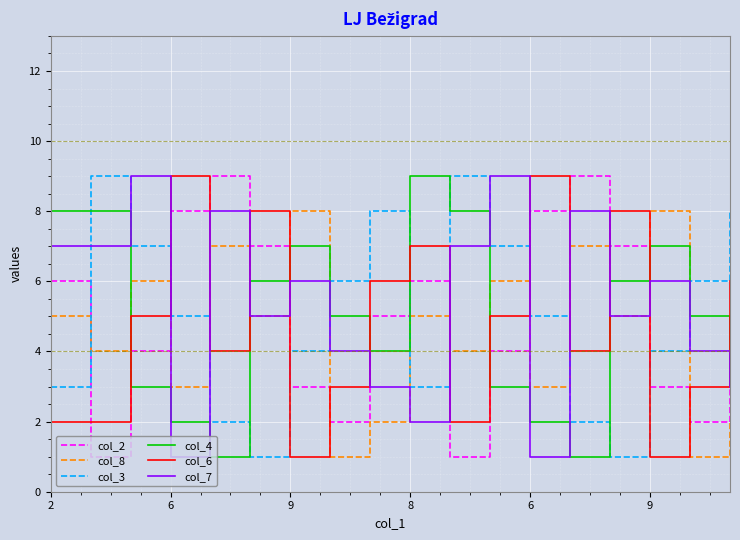

Reading left to right, extract all data points from this chart.

col_2: 6	1	4	8	9	7	3	2	5	6	1	4	8	9	7	3	2	5
col_8: 5	4	6	3	7	5	8	1	2	5	4	6	3	7	5	8	1	2
col_3: 3	9	7	5	2	1	4	6	8	3	9	7	5	2	1	4	6	8
col_4: 8	8	3	2	1	6	7	5	4	9	8	3	2	1	6	7	5	4
col_6: 2	2	5	9	4	8	1	3	6	7	2	5	9	4	8	1	3	6
col_7: 7	7	9	1	8	5	6	4	3	2	7	9	1	8	5	6	4	3